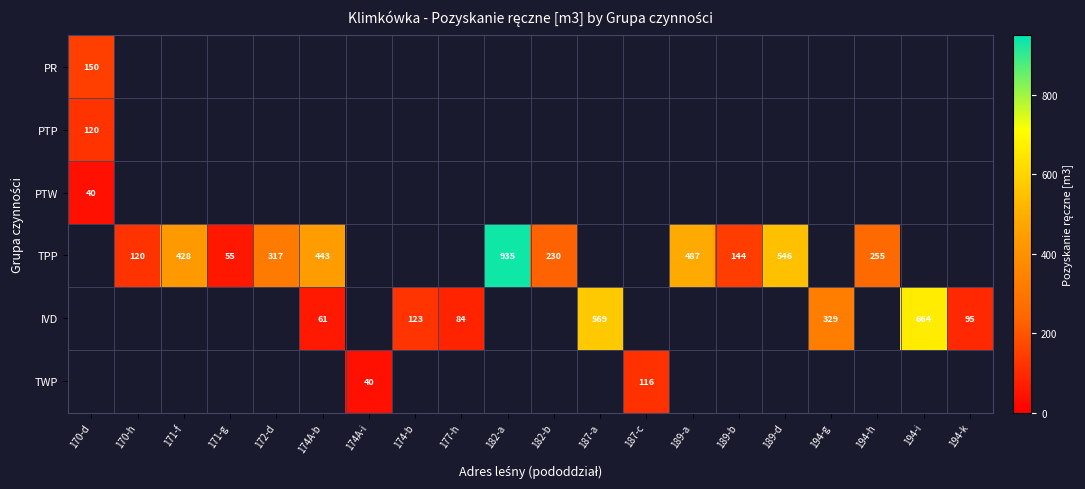

The value of PTW at 170-d is 22. True or false?

False